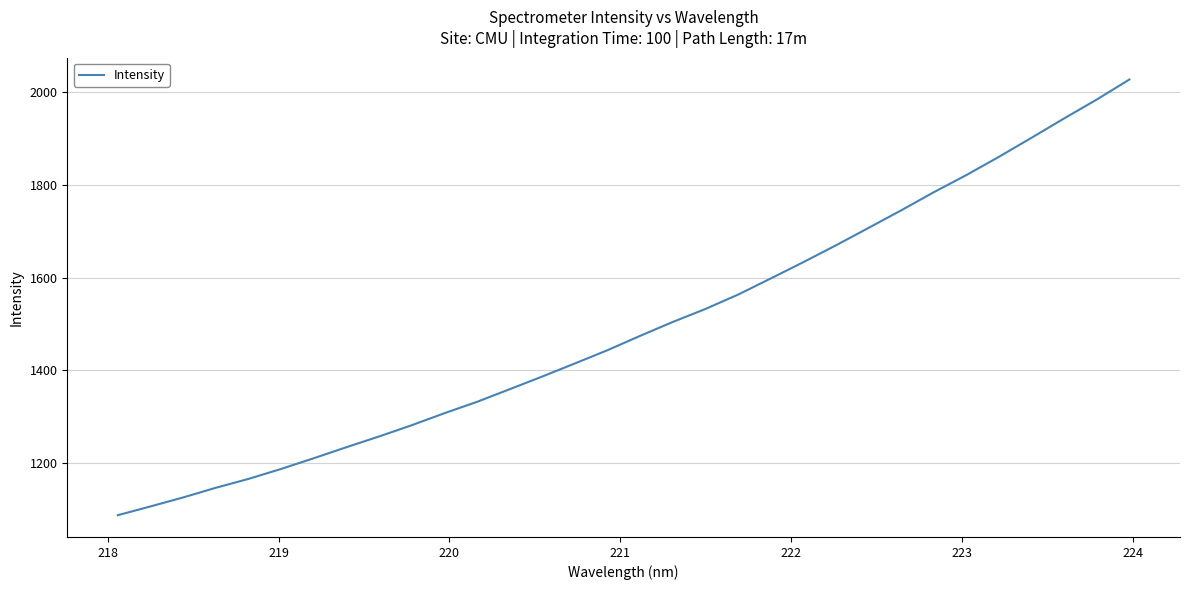

What is the smallest value displayed?

1086.8